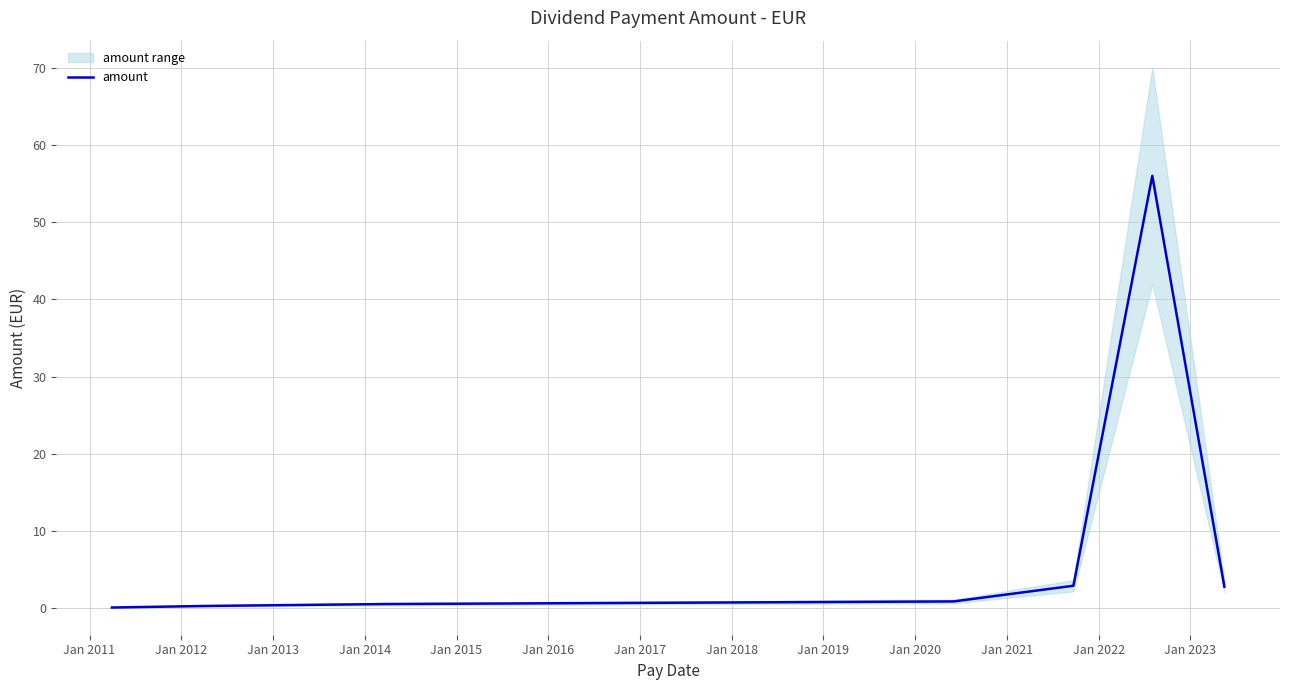

What is the value of the 3rd point from the left?

0.6